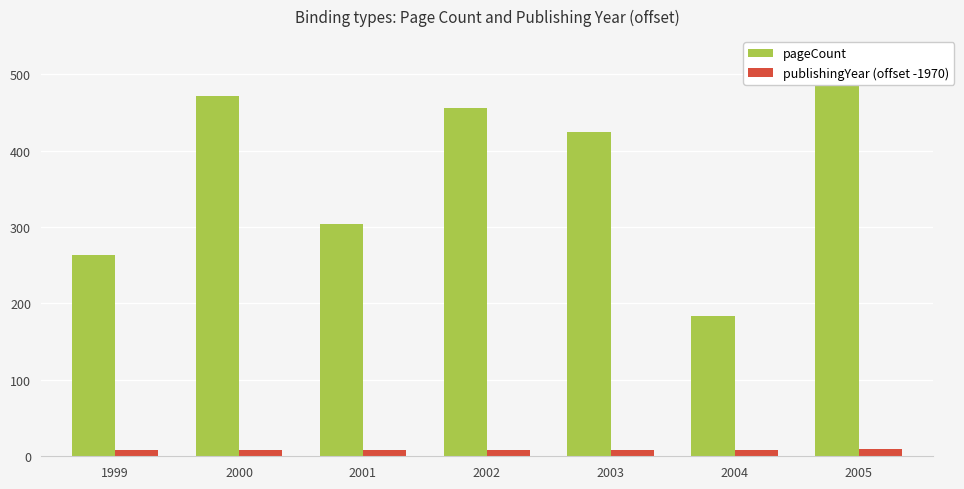

What is the value of the pageCount bar at the 1st from the left?

264